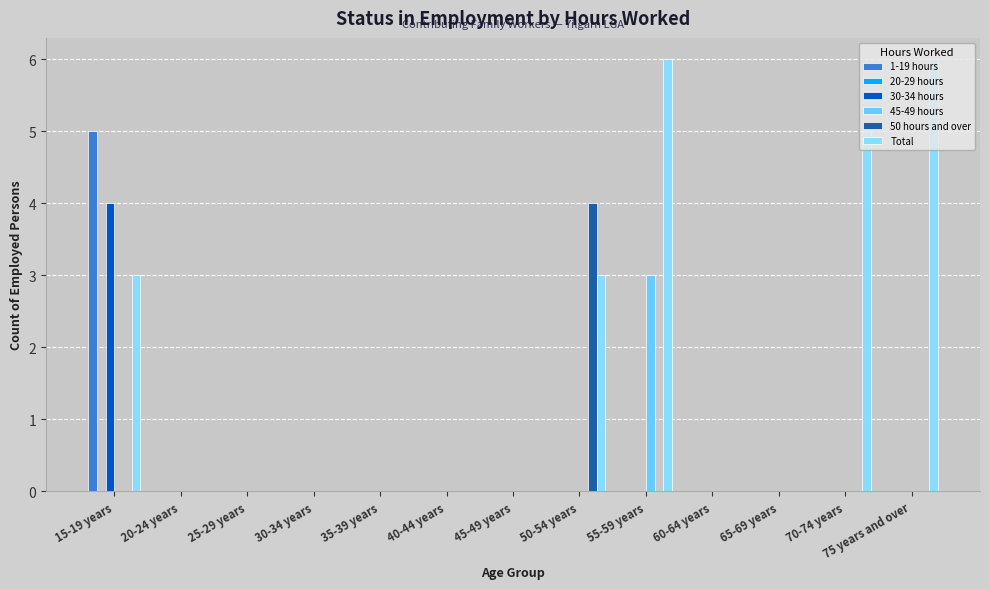

At which category is the sum across all series the highest?

15-19 years